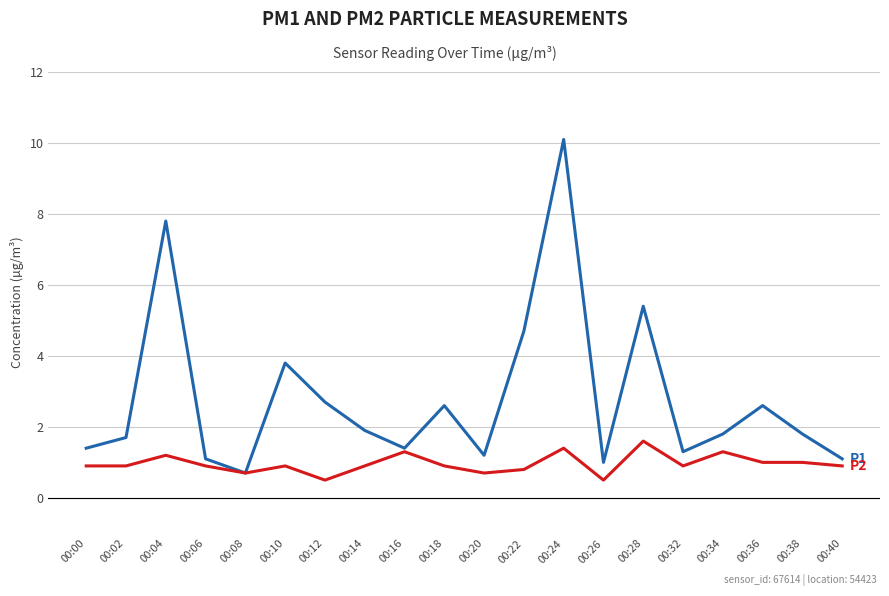

What is the total value across all series at 00:06?

2.0